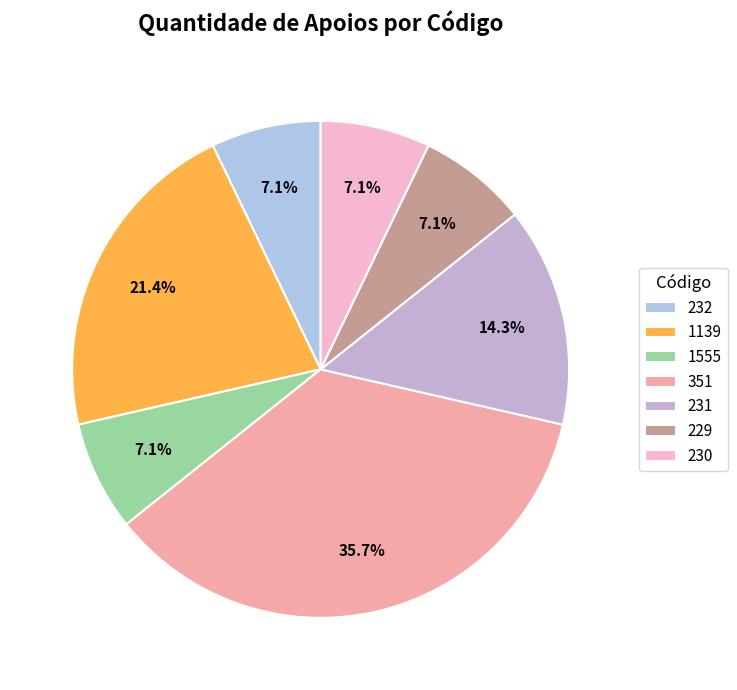

Is the sum of 230 and 231 greater than half?

No